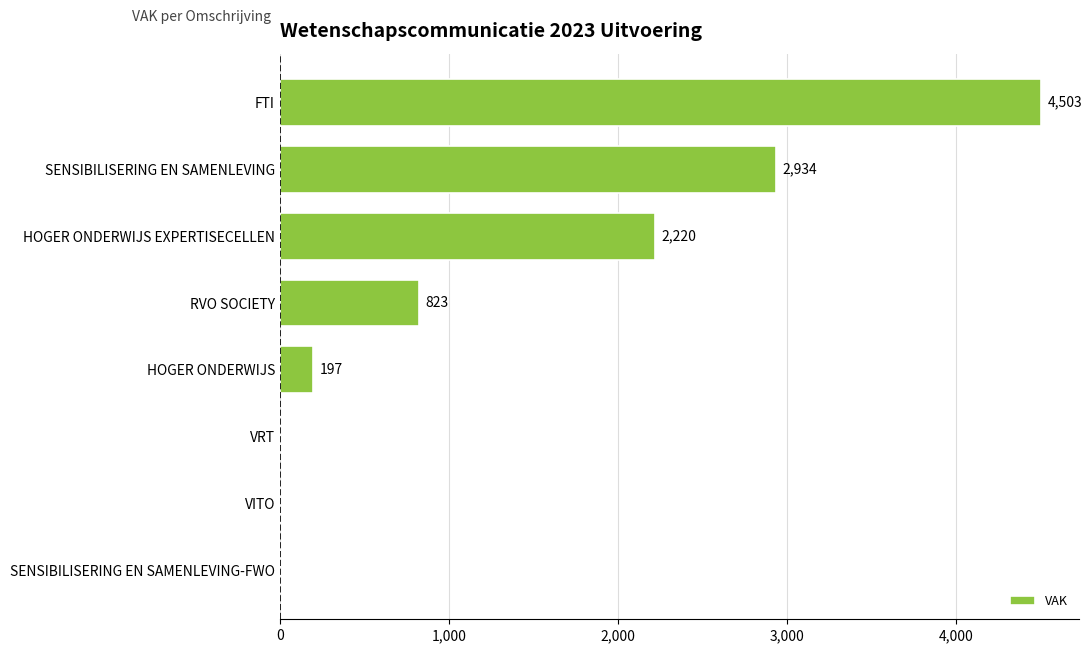

Reading bottom to top, what are all the values shown in this chart?

SENSIBILISERING EN SAMENLEVING-FWO=0	VITO=0	VRT=0	HOGER ONDERWIJS=197	RVO SOCIETY=823	HOGER ONDERWIJS EXPERTISECELLEN=2220	SENSIBILISERING EN SAMENLEVING=2934	FTI=4503